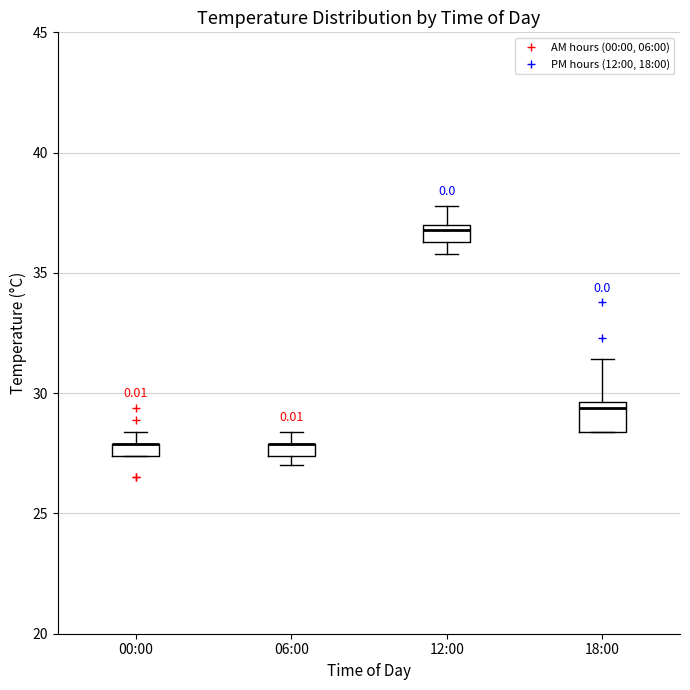

Where does the upper whisker of the box for 18:00 end on the y-axis? The values are not printed on the chart, so give them approximately, as read against the axis.

31.5